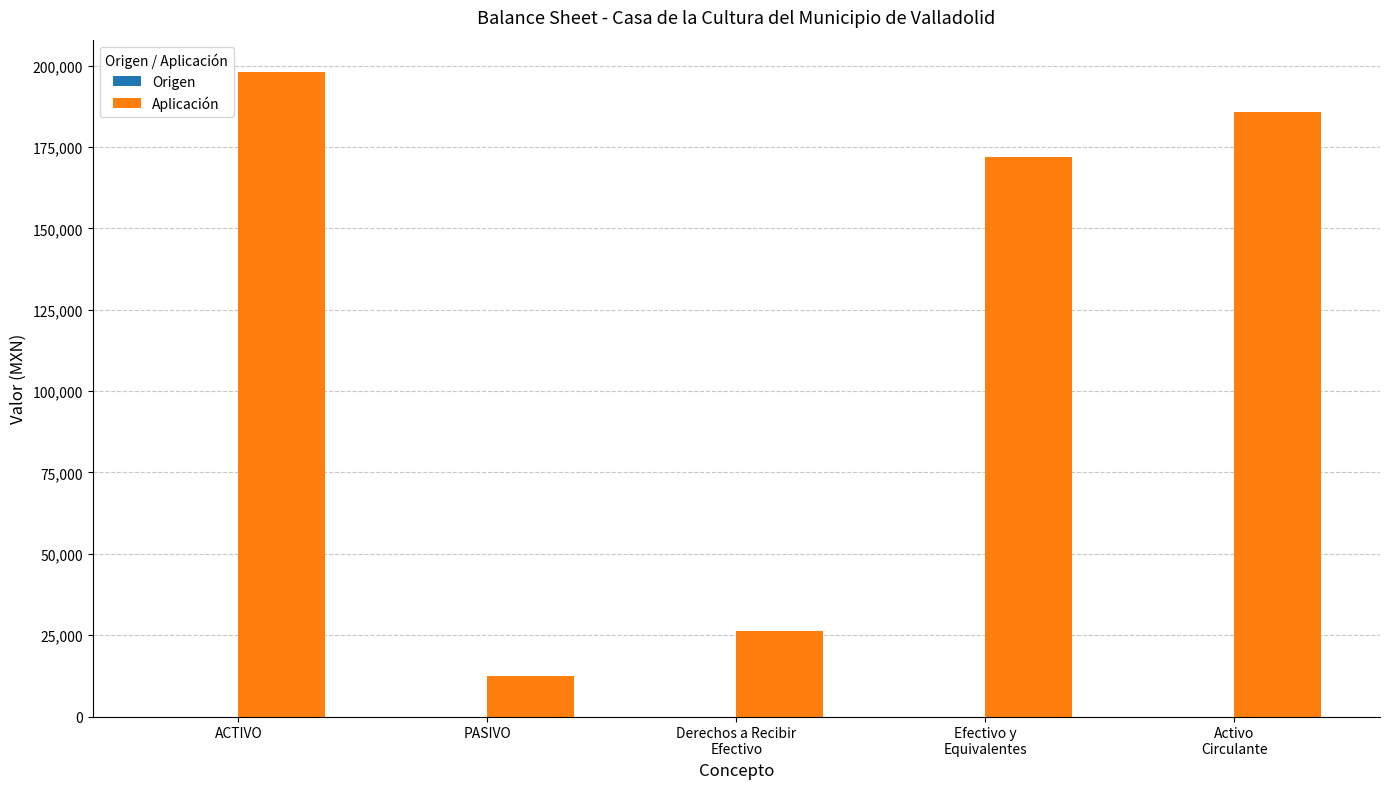

What is the change in value from ACTIVO to PASIVO?

-185800.5